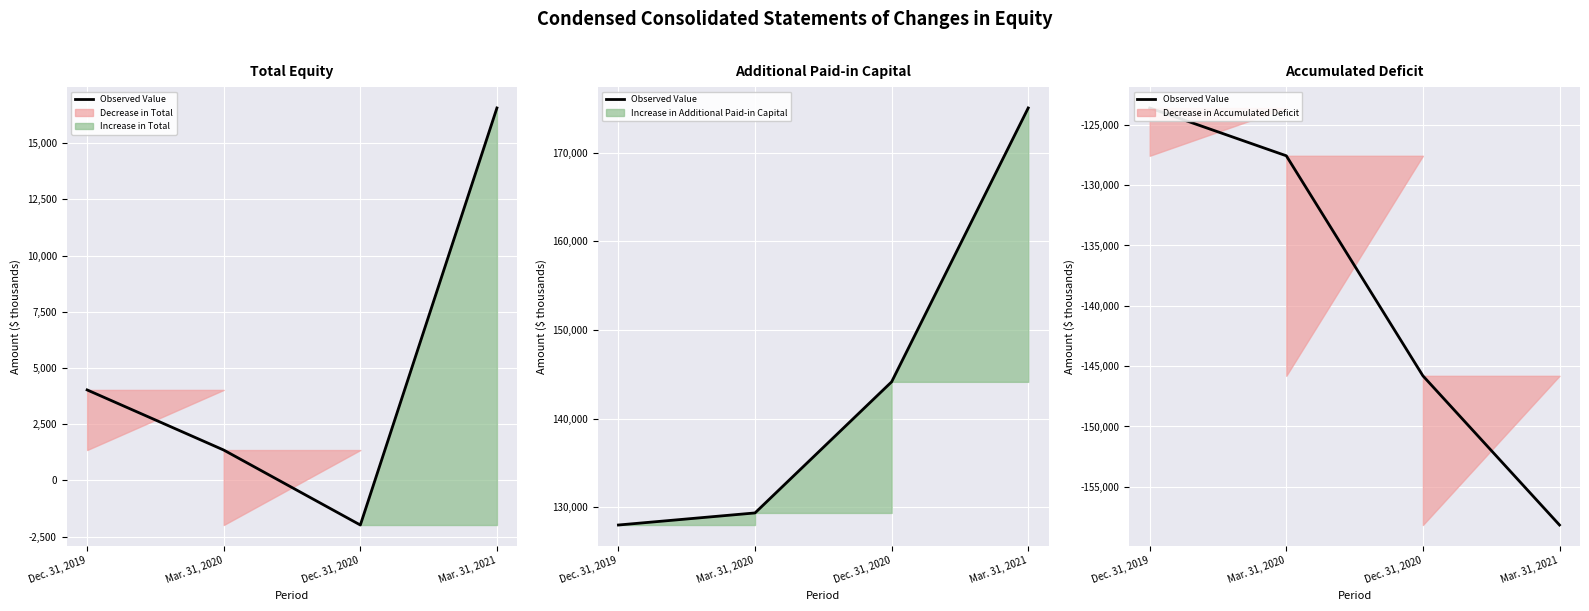

What is the sum of all values?

-555140